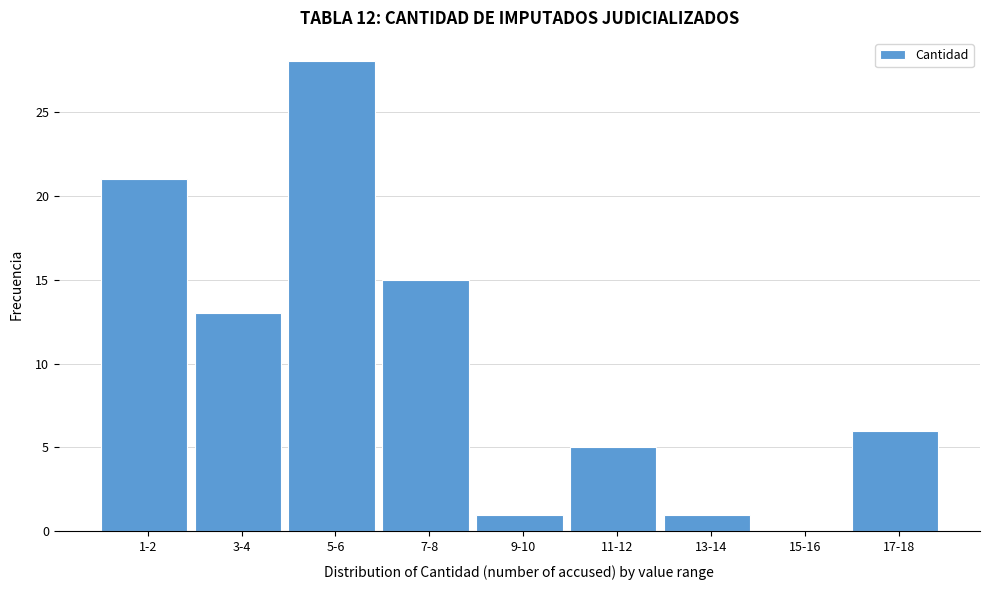

Reading left to right, what are all the values shown in this chart?

1-2=21	3-4=13	5-6=28	7-8=15	9-10=1	11-12=5	13-14=1	15-16=0	17-18=6